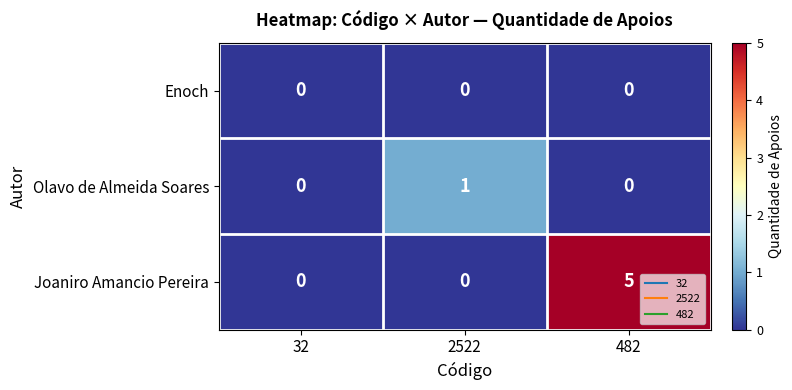

Is the value of Joaniro Amancio Pereira at 482 greater than the value of Olavo de Almeida Soares at 2522?

Yes